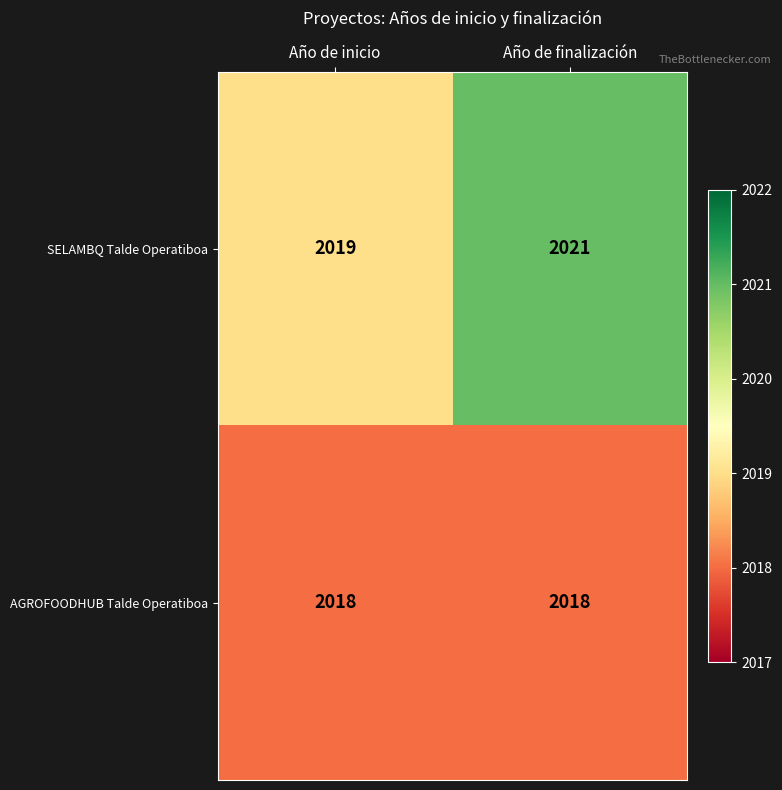

The value of AGROFOODHUB Talde Operatiboa at Año de inicio is 2018. True or false?

True